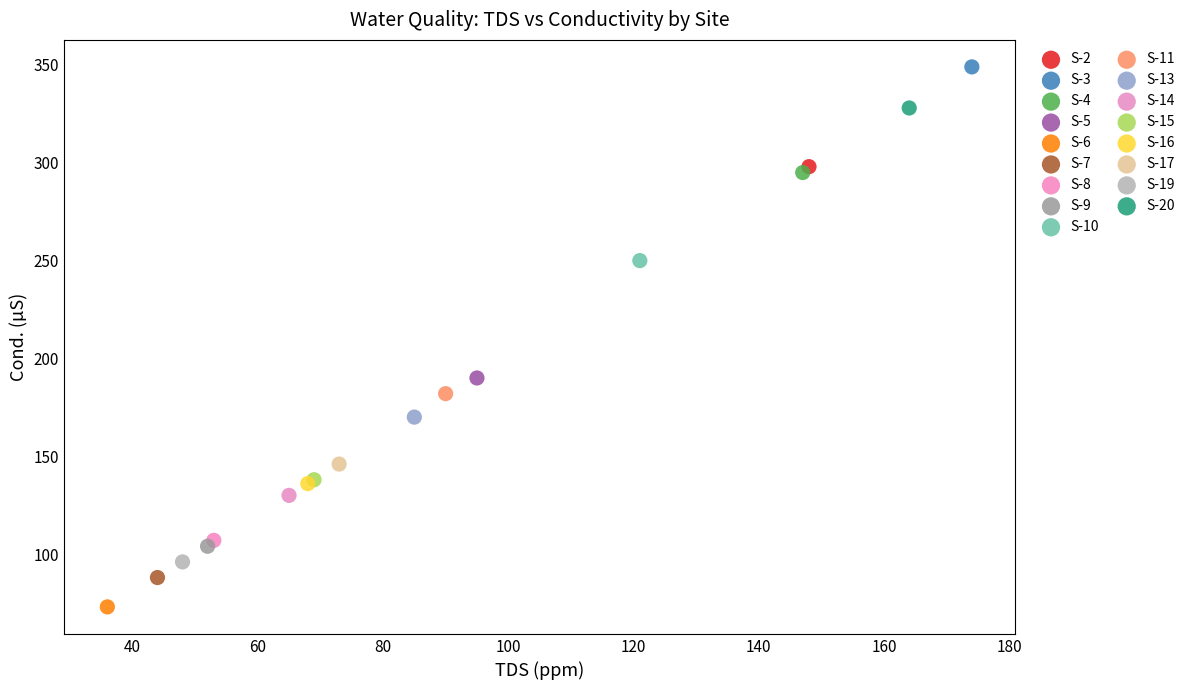

What are all the series names shown in the legend?

S-2, S-3, S-4, S-5, S-6, S-7, S-8, S-9, S-10, S-11, S-13, S-14, S-15, S-16, S-17, S-19, S-20